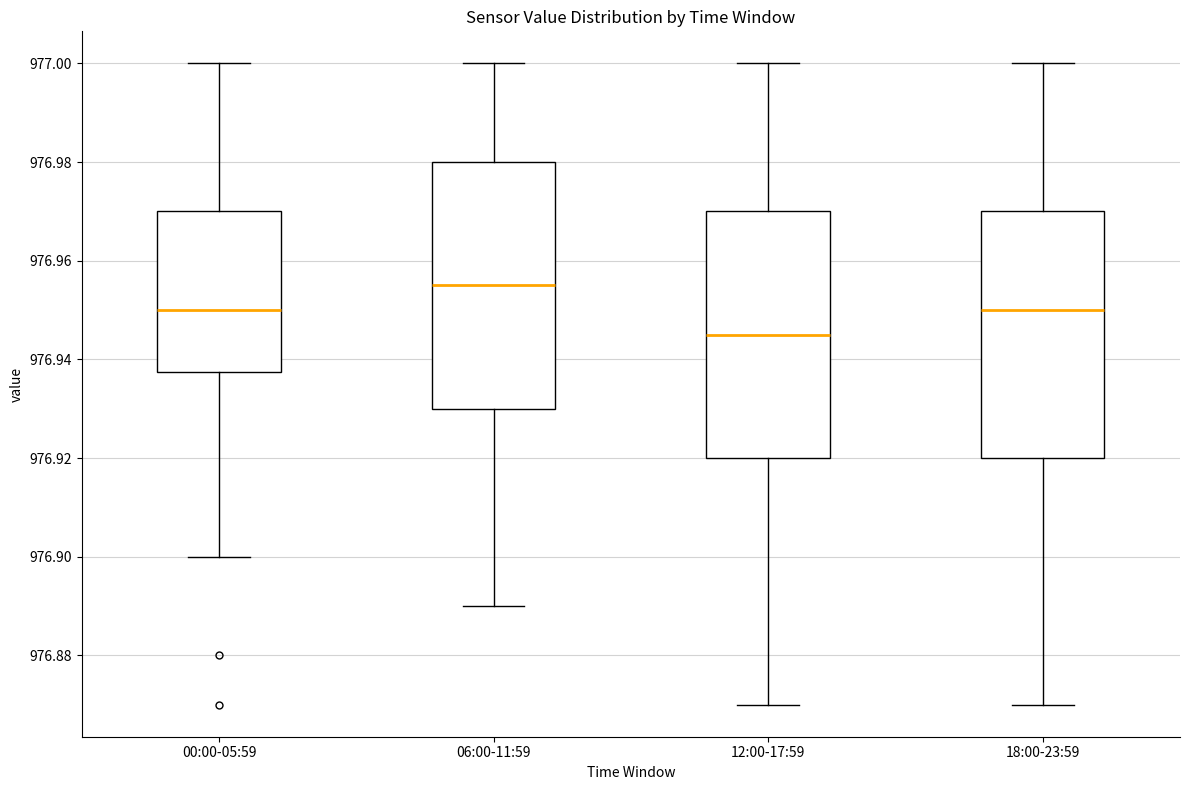

Reading left to right, read every box against the y-axis: the position of its median line, the range the box covers, and the ends of its whiskers. The values are not printed on the chart, so give them approximately, as read against the axis.

00:00-05:59: median 976.950, box 976.938 to 976.970, whiskers 976.900 to 977.000
06:00-11:59: median 976.956, box 976.930 to 976.980, whiskers 976.890 to 977.000
12:00-17:59: median 976.946, box 976.920 to 976.970, whiskers 976.870 to 977.000
18:00-23:59: median 976.950, box 976.920 to 976.970, whiskers 976.870 to 977.000